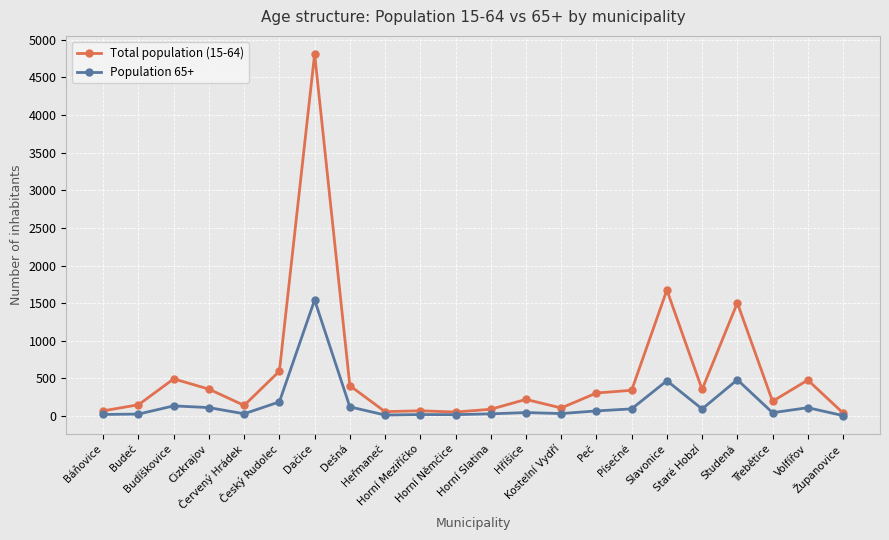

What is the total value across all series at Kostelní Vydří?

142